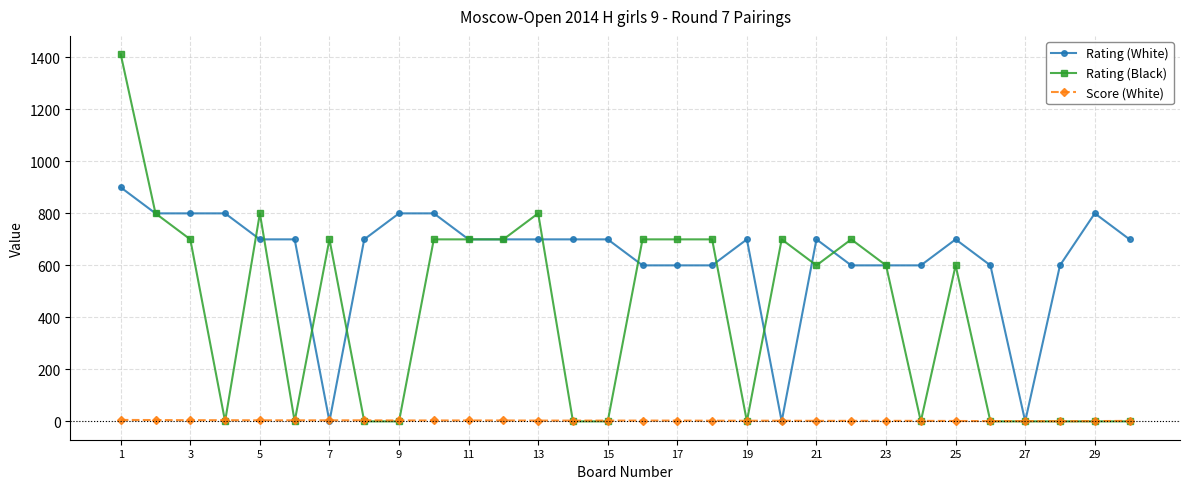

What is the value of the Rating (White) point at the 17th from the left?

600.0